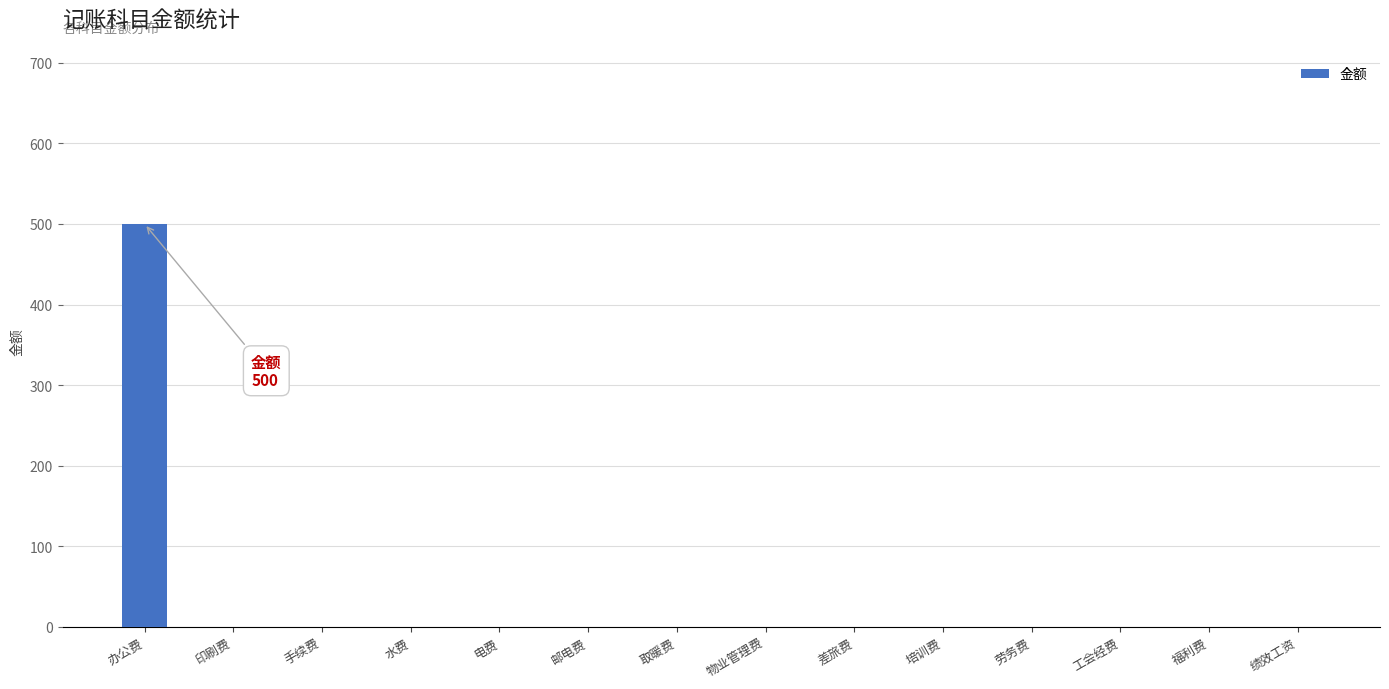

The chart shows a value of 0 at 取暖费. True or false?

True